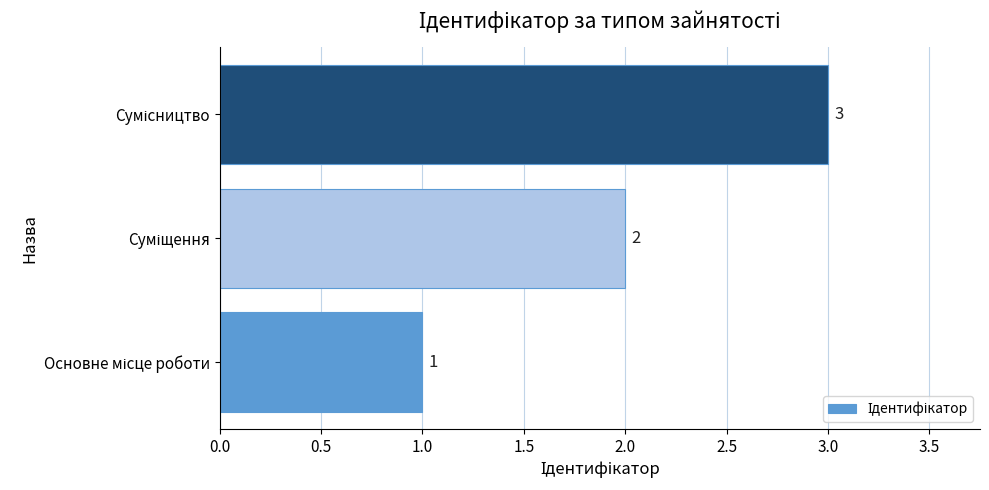

How many bars are there in total?

3